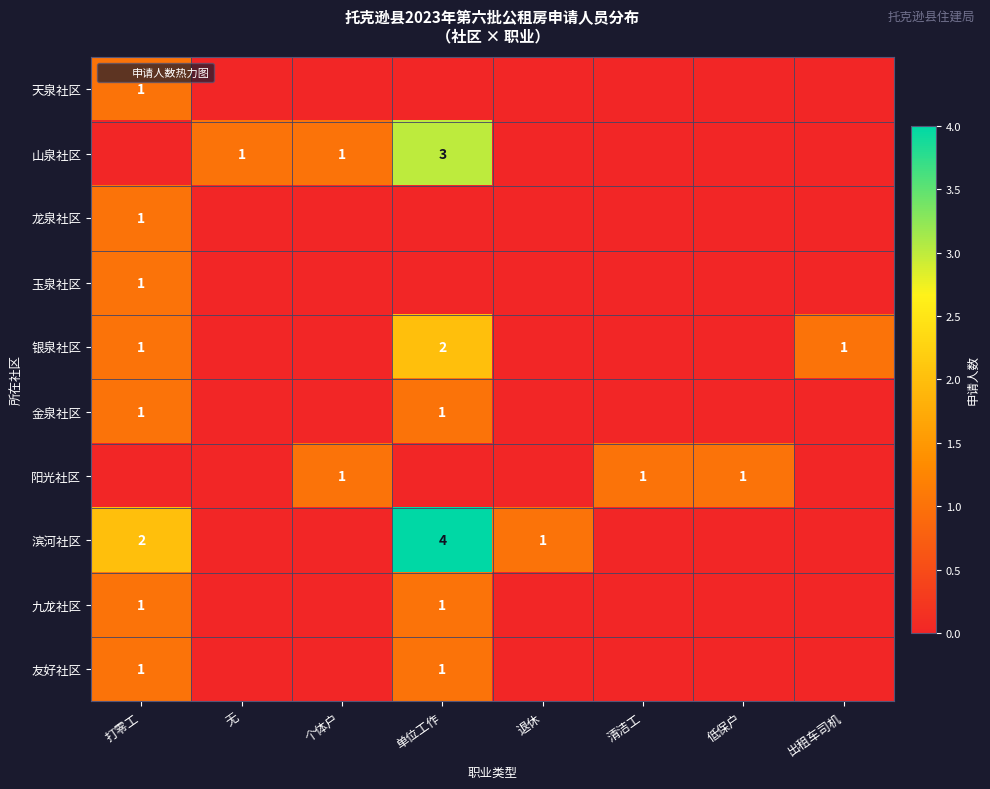

How many 金泉社区 values are between 0 and 1?

8